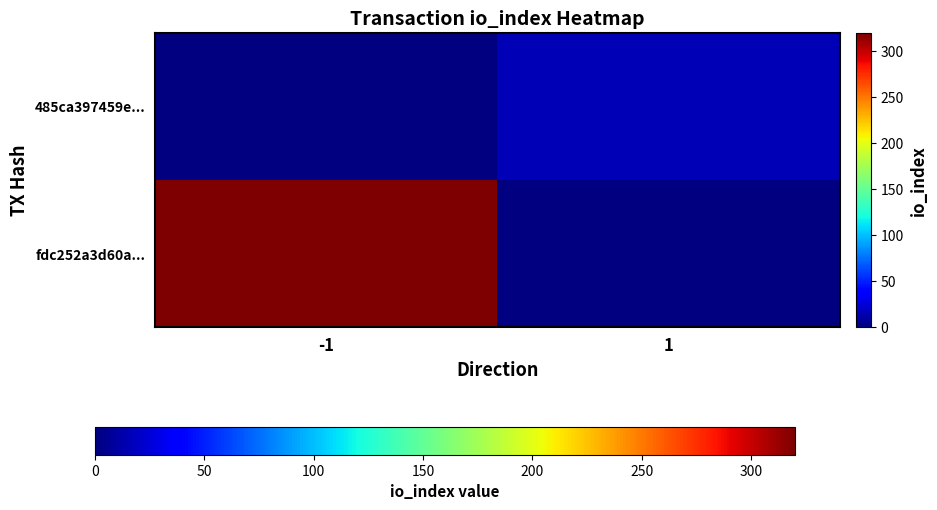

The 485ca397459e... series shows 15.0 at 1. True or false?

True